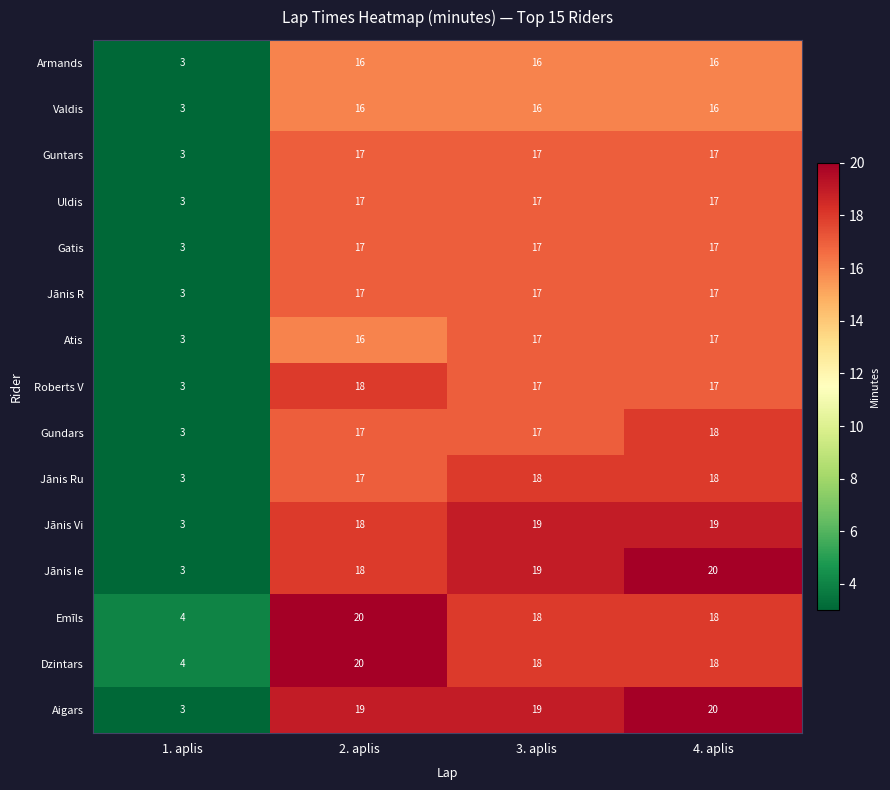

What is the sum of the Guntars values at 1. aplis and 2. aplis?

20